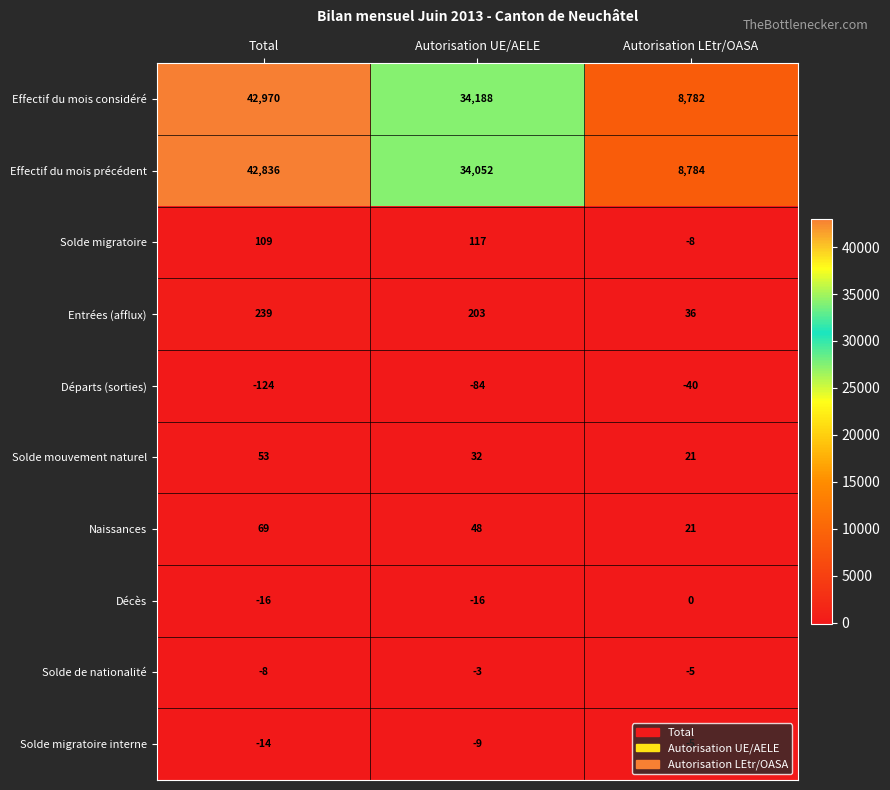

Rank the series by their maximum value, from lowest to highest.

Départs (sorties), Solde migratoire interne, Solde de nationalité, Décès, Solde mouvement naturel, Naissances, Solde migratoire, Entrées (afflux), Effectif du mois précédent, Effectif du mois considéré